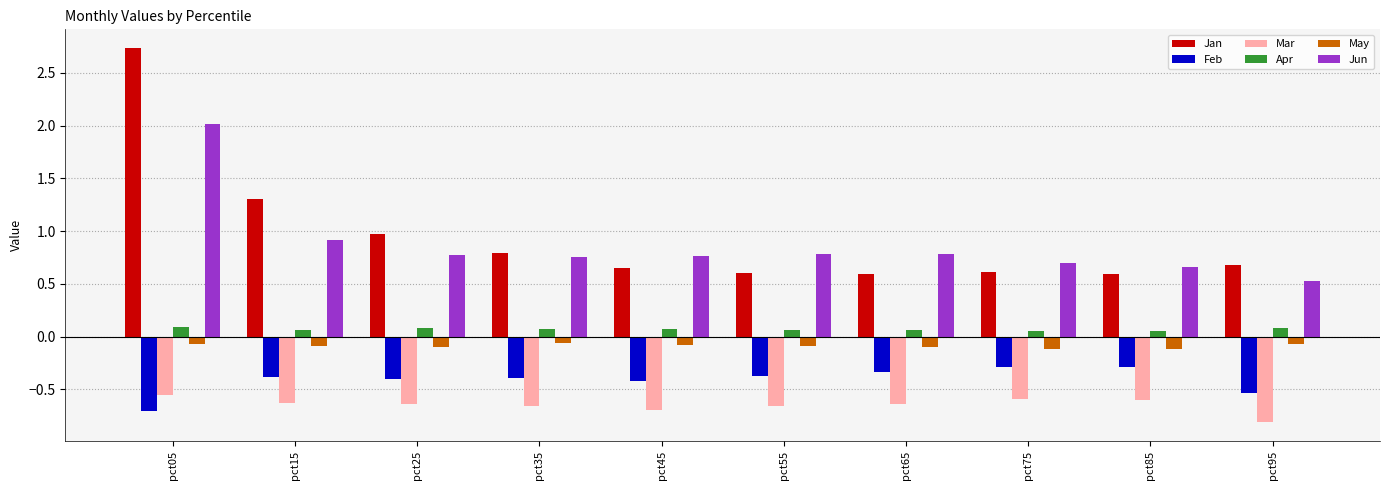

Read the Jan value at pct25.

1.0